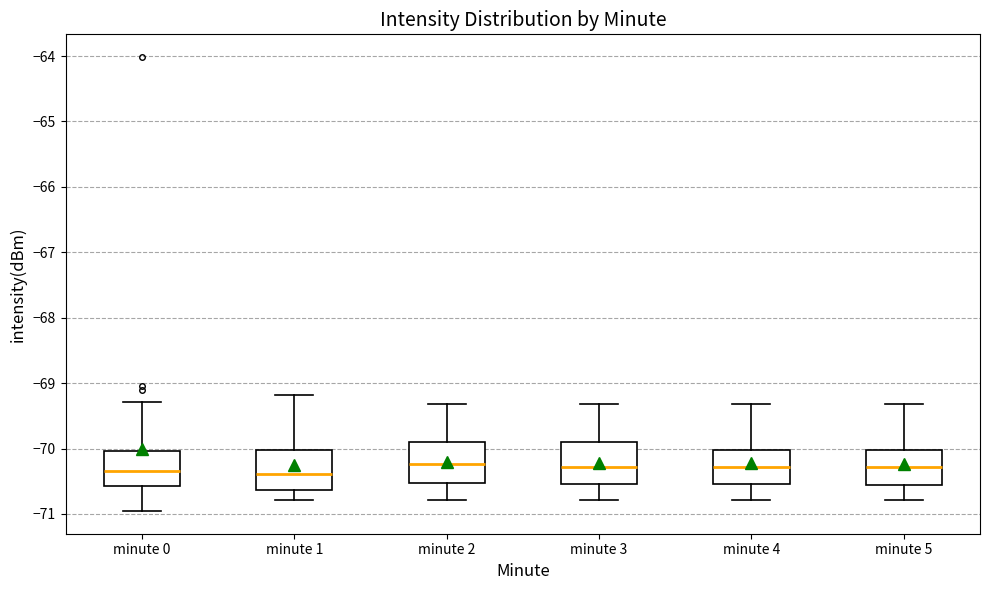

Reading left to right, read every box against the y-axis: the position of its median line, the range the box covers, and the ends of its whiskers. The values are not printed on the chart, so give them approximately, as read against the axis.

minute 0: median -70.3, box -70.6 to -70.0, whiskers -71.0 to -69.3
minute 1: median -70.4, box -70.6 to -70.0, whiskers -70.8 to -69.2
minute 2: median -70.2, box -70.5 to -69.9, whiskers -70.8 to -69.3
minute 3: median -70.3, box -70.5 to -69.9, whiskers -70.8 to -69.3
minute 4: median -70.3, box -70.5 to -70.0, whiskers -70.8 to -69.3
minute 5: median -70.3, box -70.6 to -70.0, whiskers -70.8 to -69.3